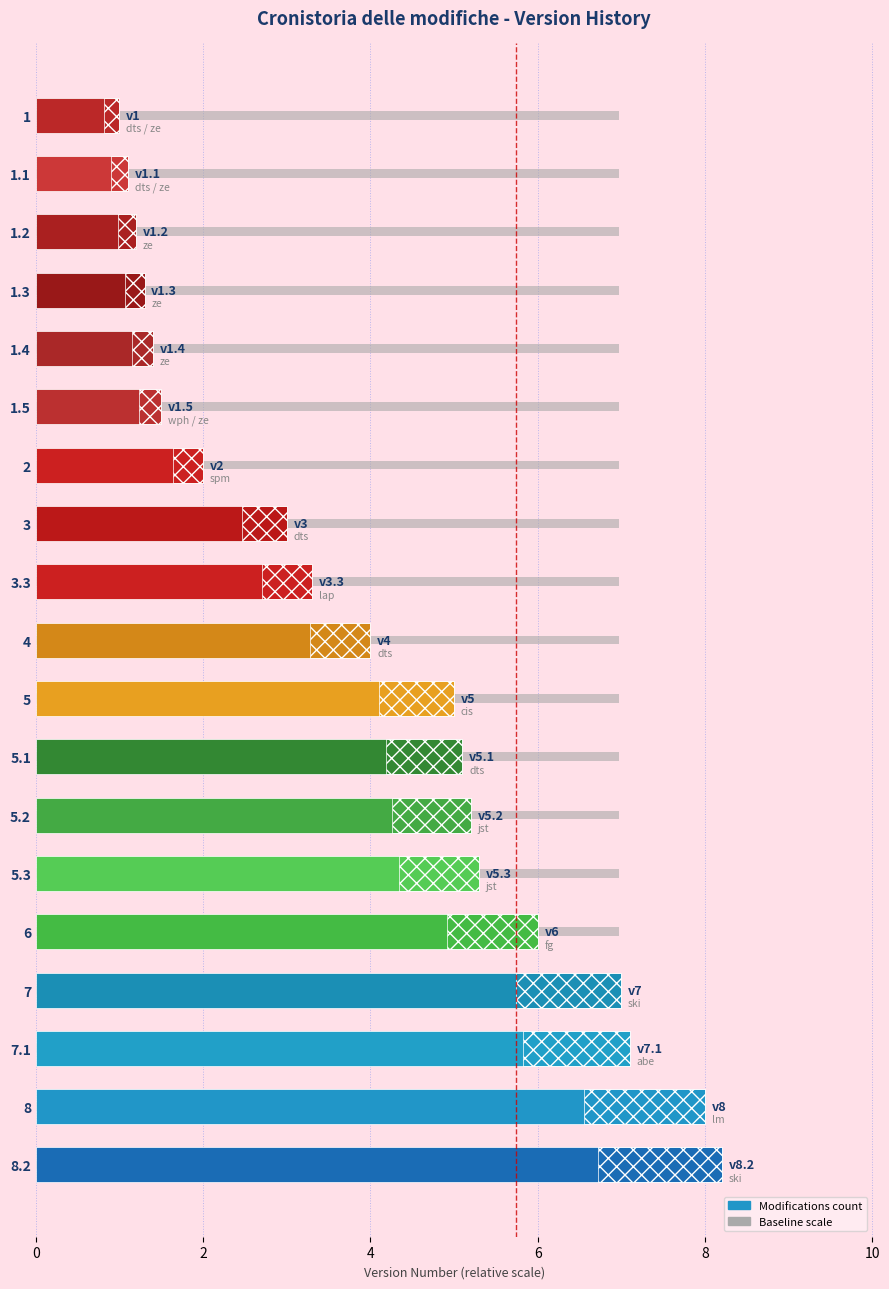

What is the average value?

4.0